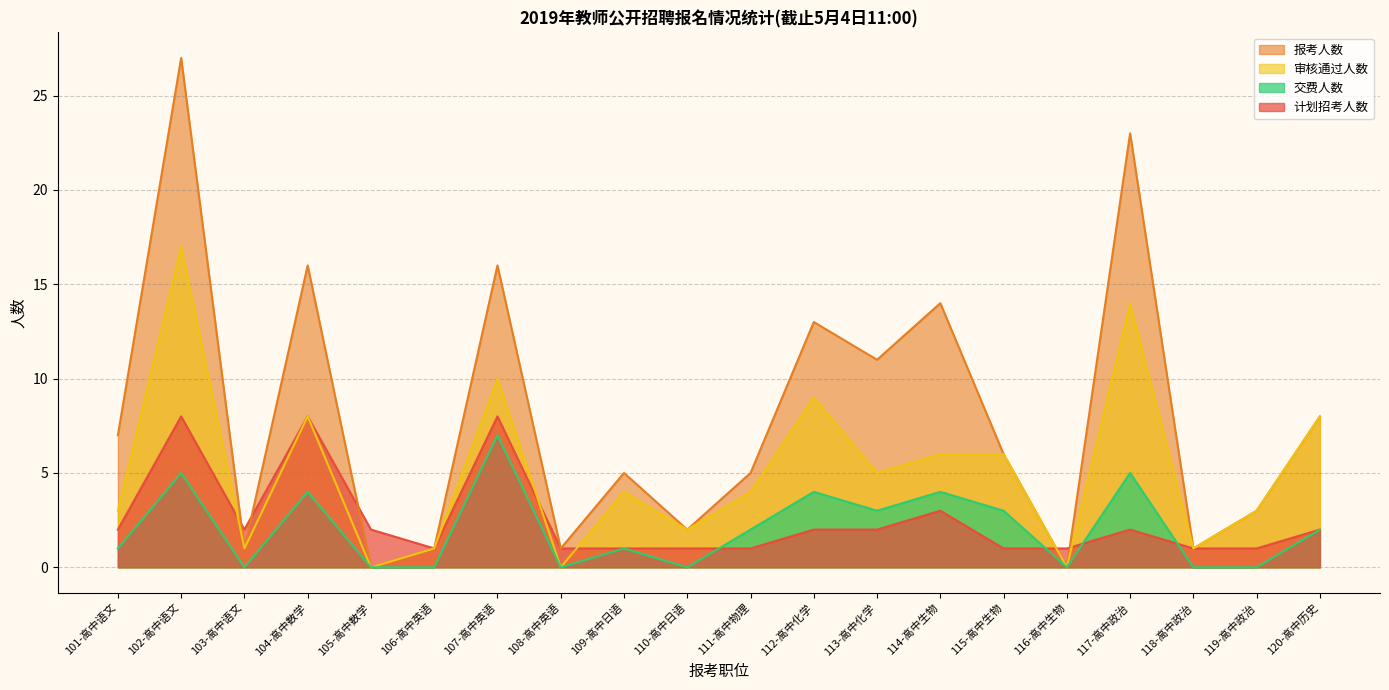

How many data points in 计划招考人数 are above 2?

4